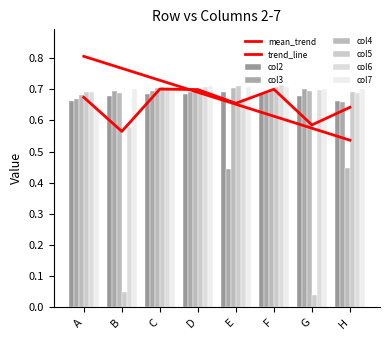

Is it true that col3 equals 1.0 at F?

False